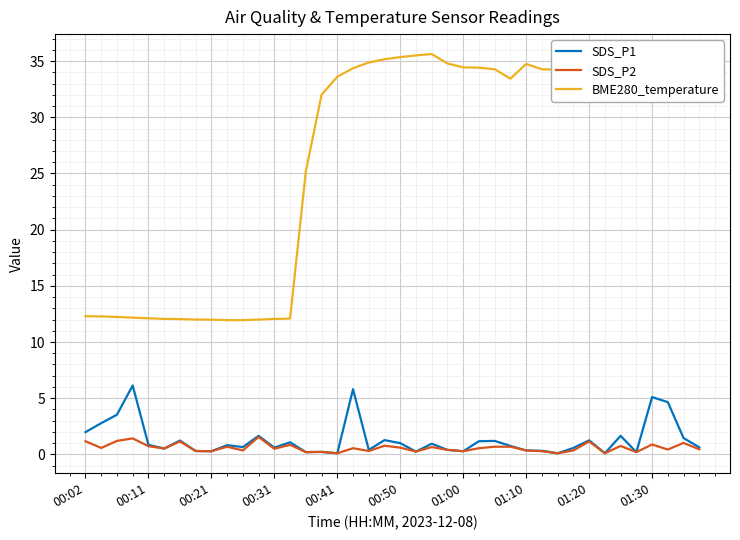

How many lines are shown in the chart?

3